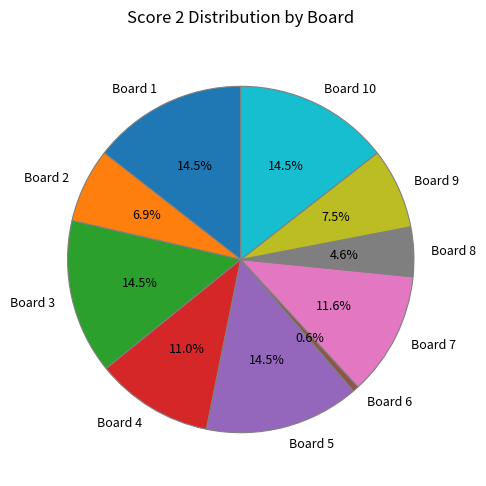

Approximately how many times larger is the value at Board 7 compared to Board 10?

0.8